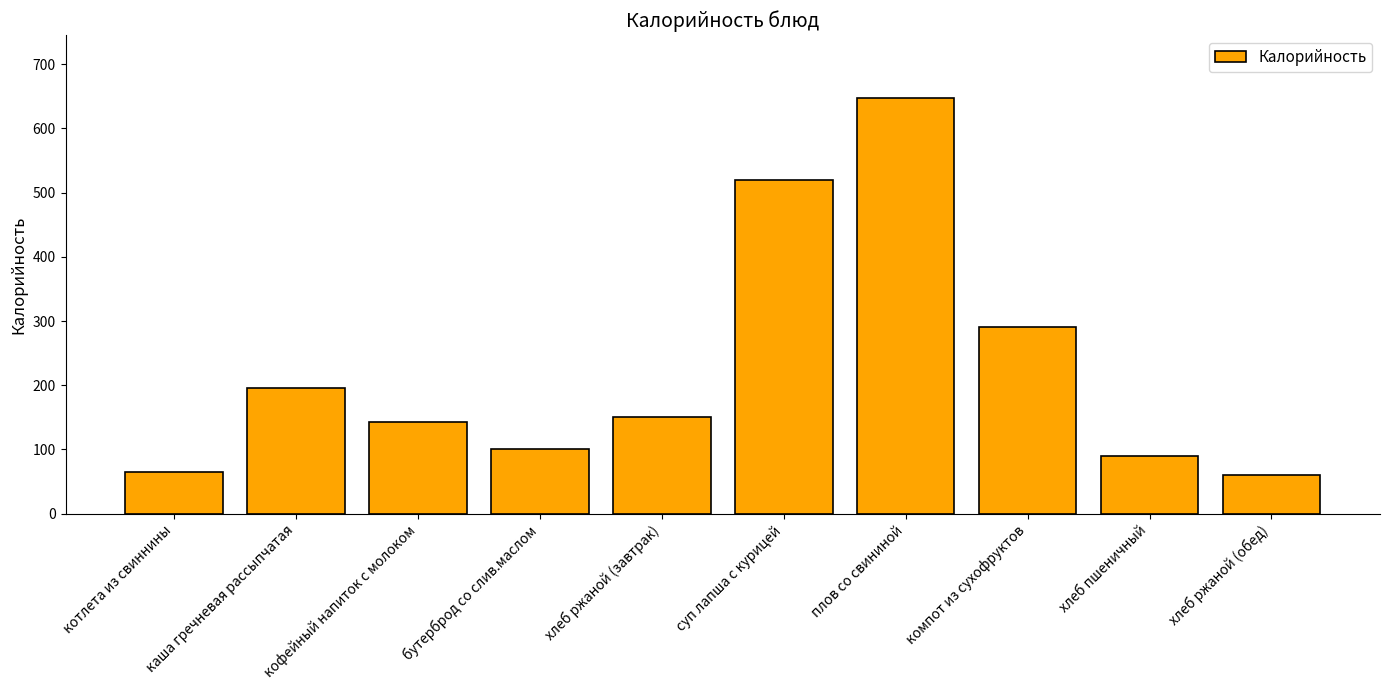

Is it true that the value at хлеб ржаной (обед) is 60?

True